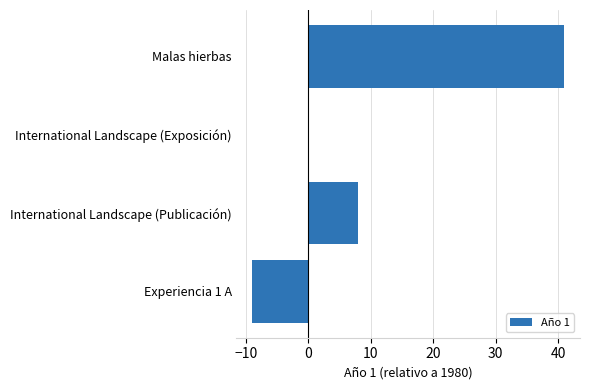

What is the greatest value displayed?

41